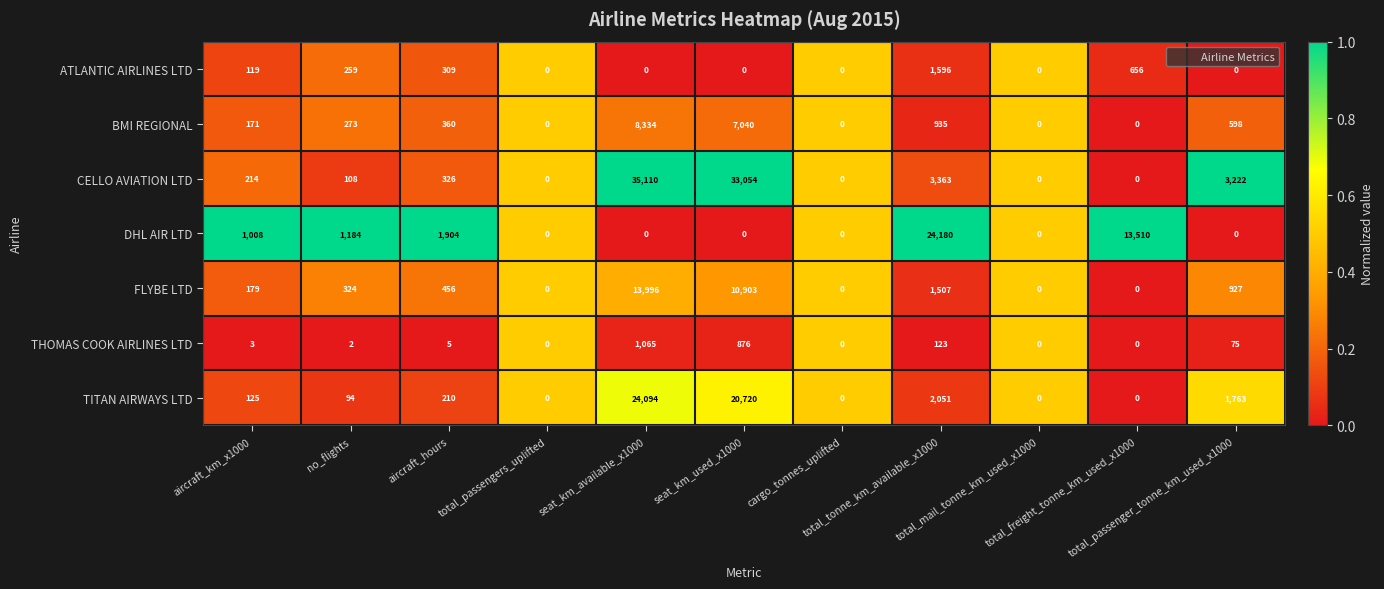

What is the average value of the DHL AIR LTD series?

3799